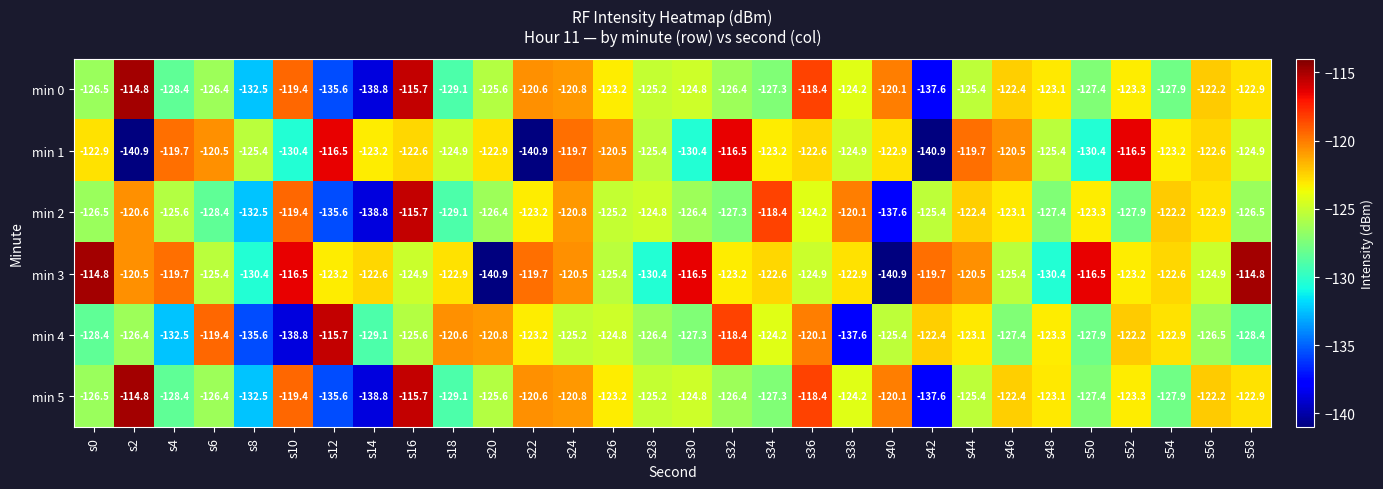

What is the greatest value displayed?

-114.8